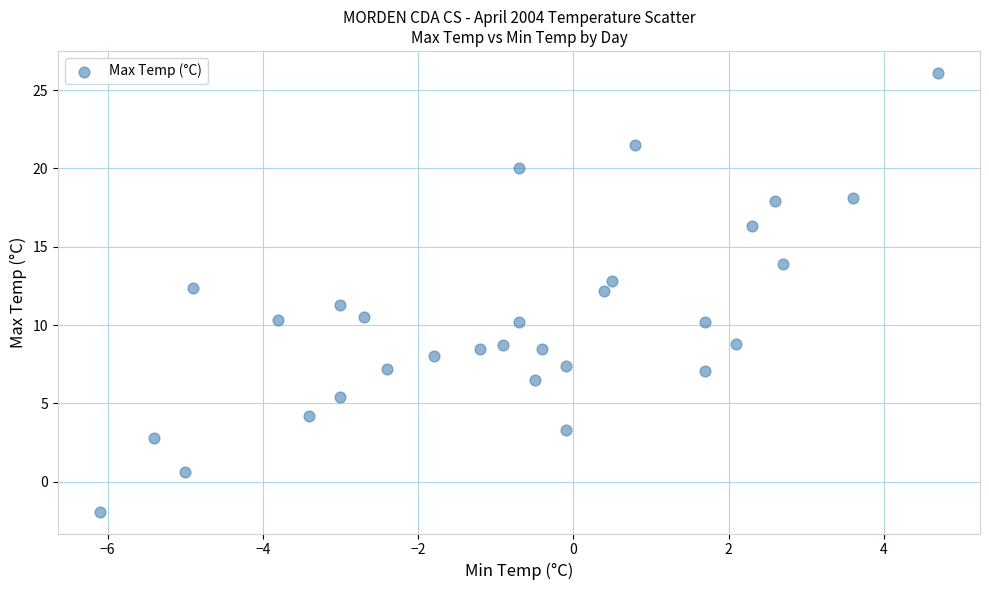

What is the range of X values (max minus min)?

10.8